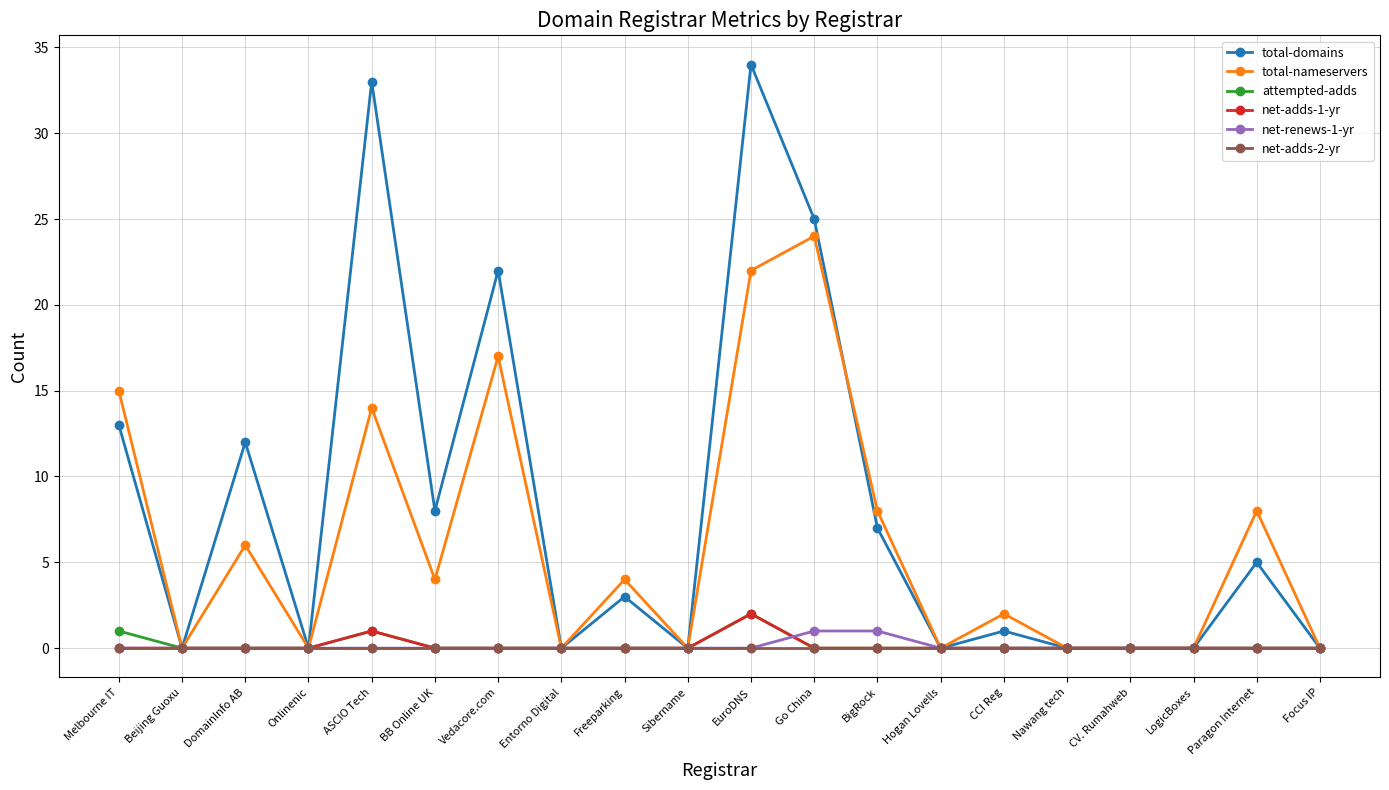

The net-adds-2-yr series shows 0 at BigRock. True or false?

True